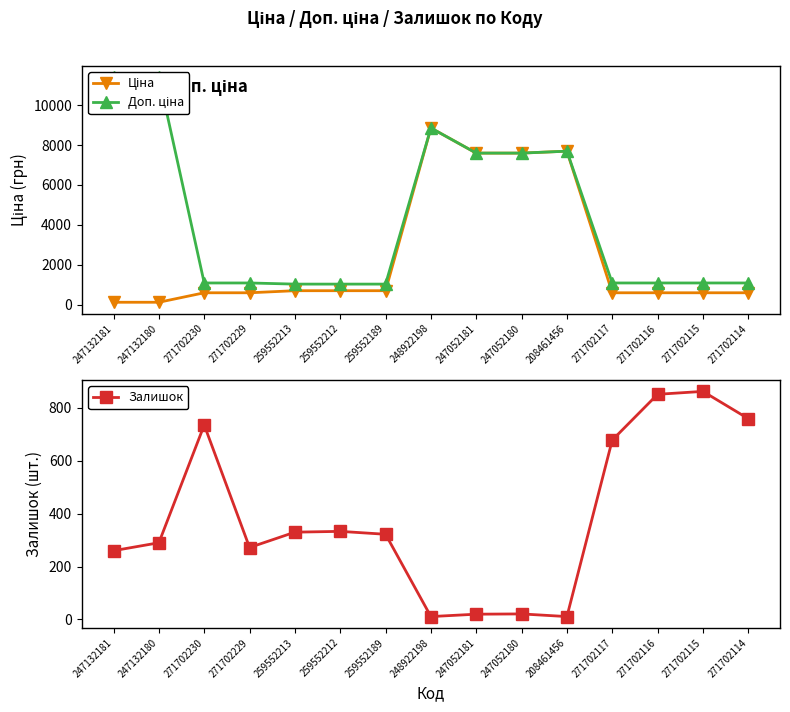

What is the difference between the maximum and minimum values in the Ціна series?

8742.6